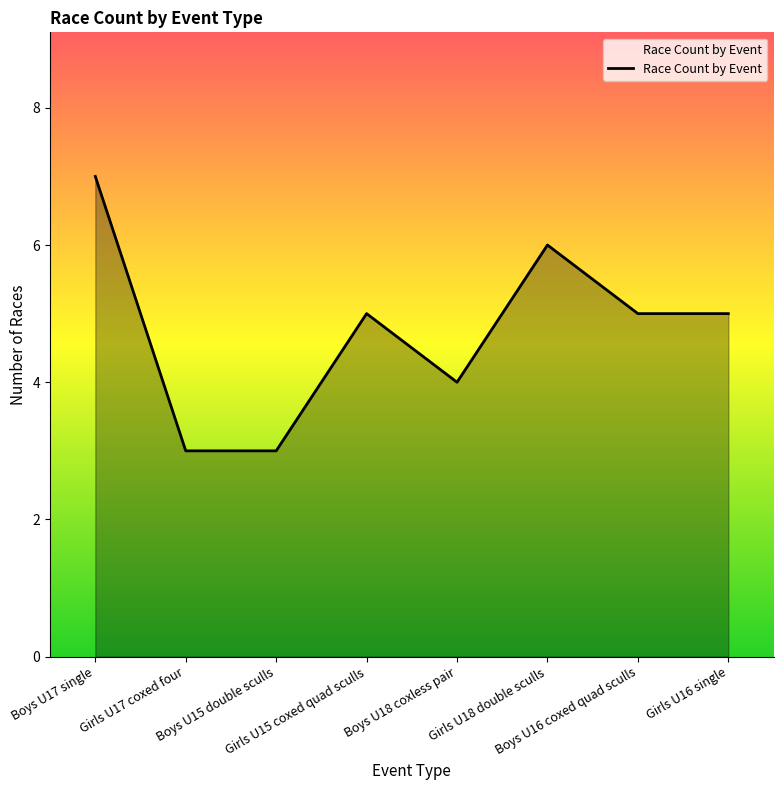

The chart shows a value of 5 at Boys U16 coxed quad sculls. True or false?

True